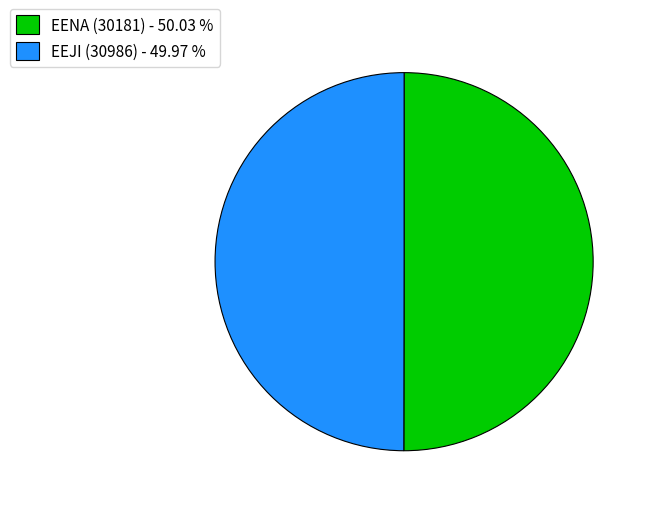

Is it true that EEJI (30986) is 50% of the pie?

True